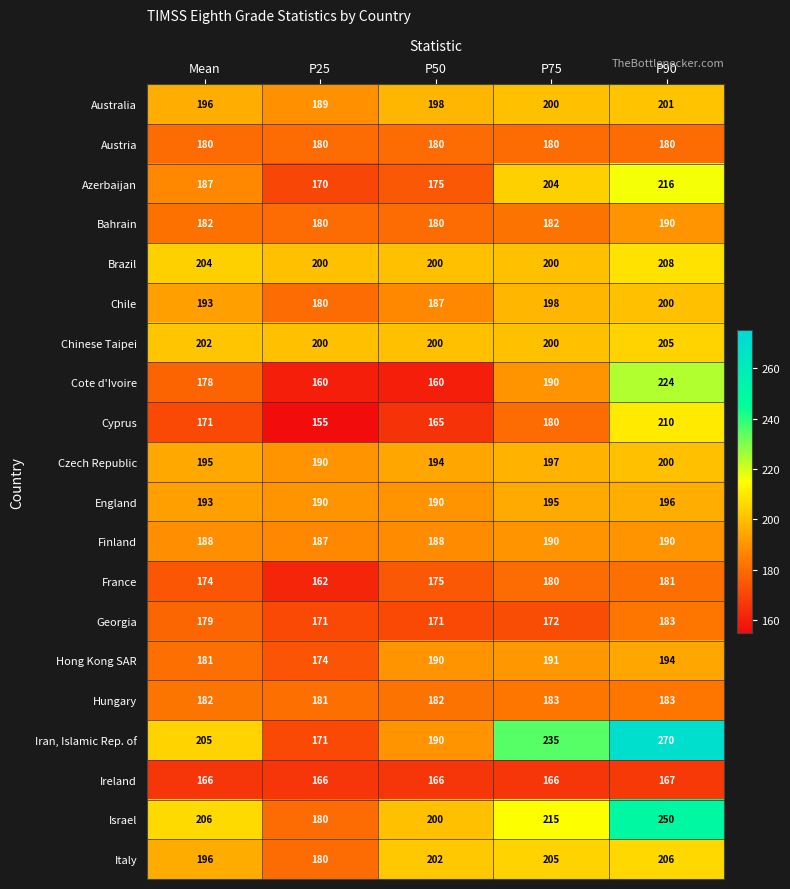

How many Cyprus values are between 165 and 180?

3